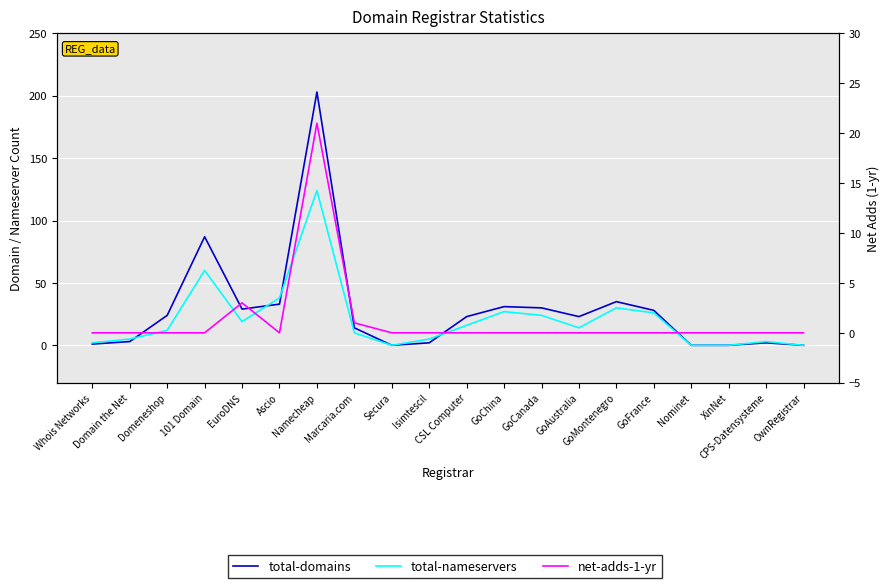

Which has a higher value, XinNet or GoChina?

GoChina